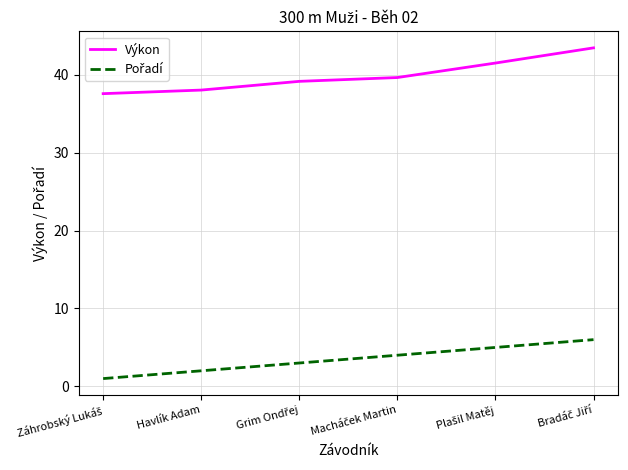

What position from the left is Havlík Adam?

2